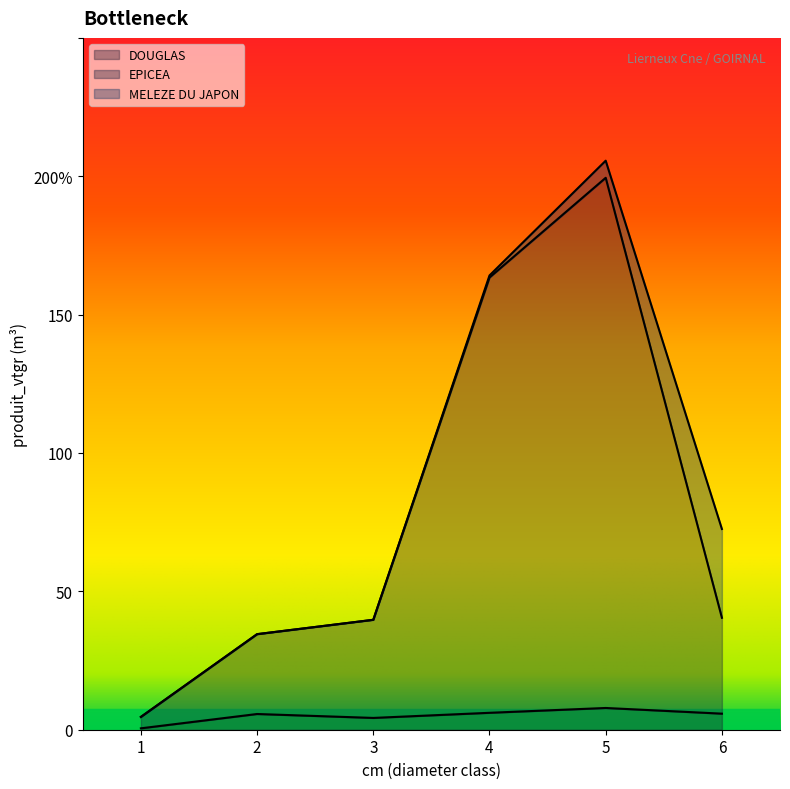

True or false: DOUGLAS has more than 0 interior local peaks.

True